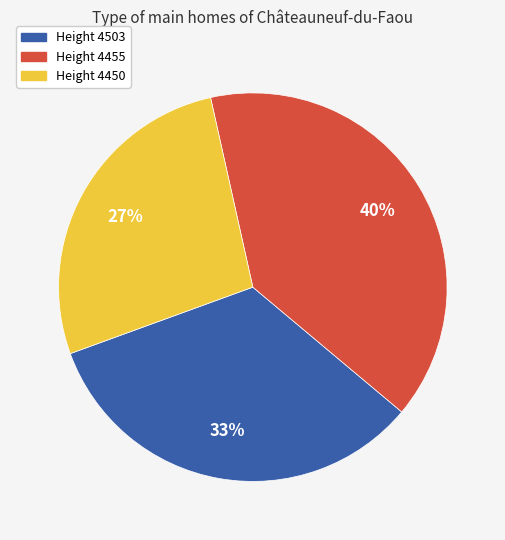

To the nearest percent, what is the difference between the largest and smallest slice percentages?

13%